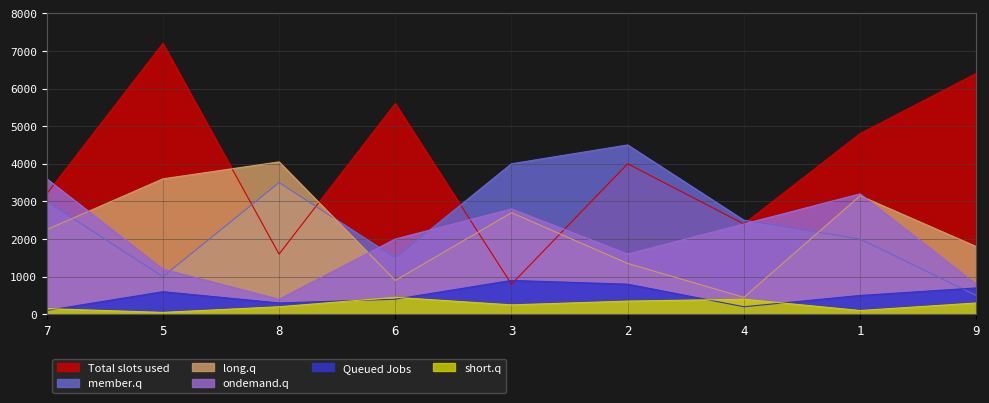

How many categories are shown in the chart?

9